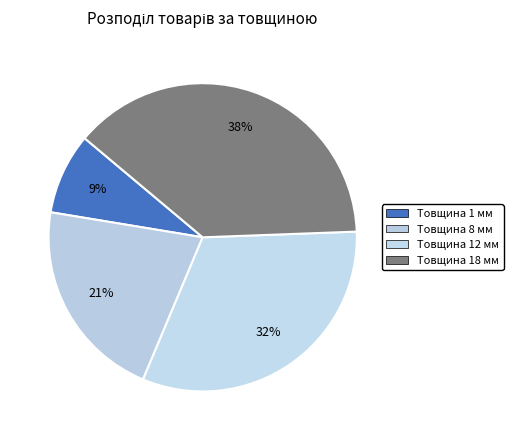

What is the ratio of the value at Товщина 18 мм to the value at Товщина 8 мм?

1.8